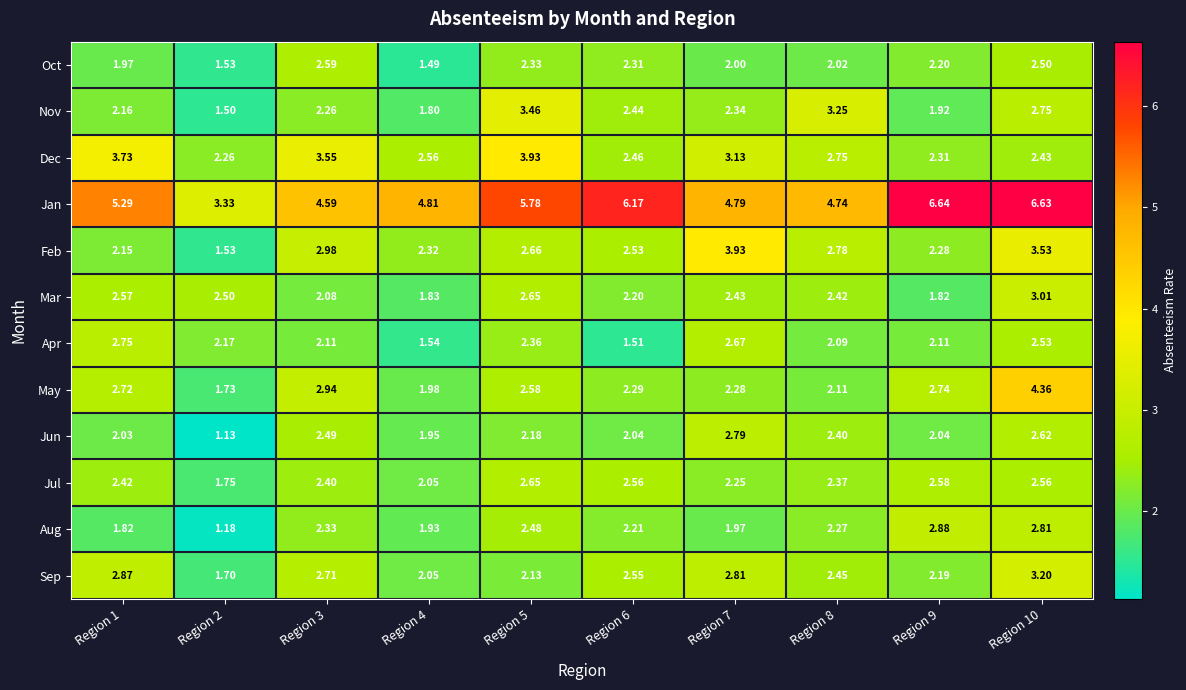

Is the value of Dec at Region 2 greater than the value of Mar at Region 4?

Yes